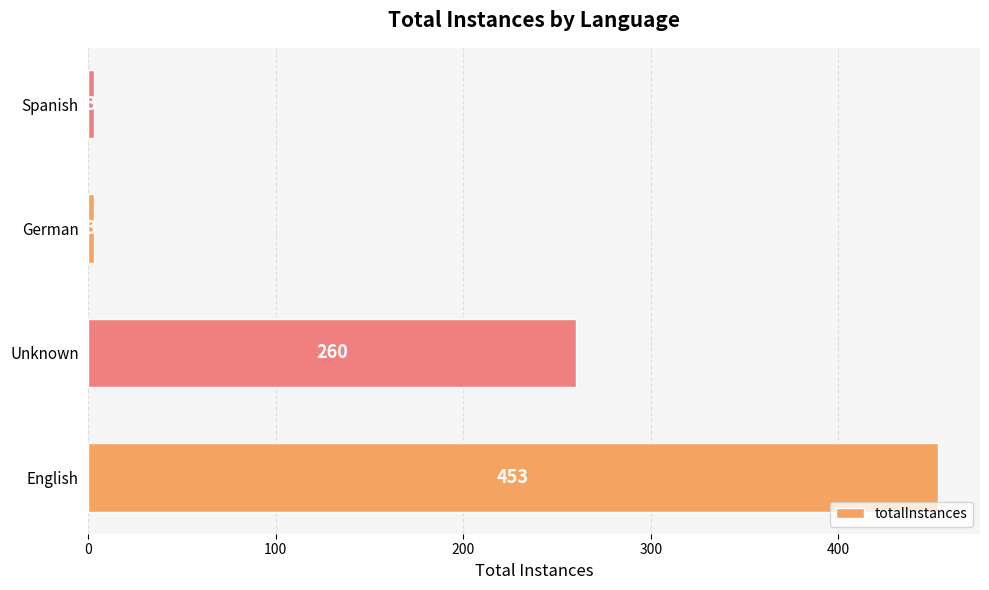

Are the bars horizontal?

Yes